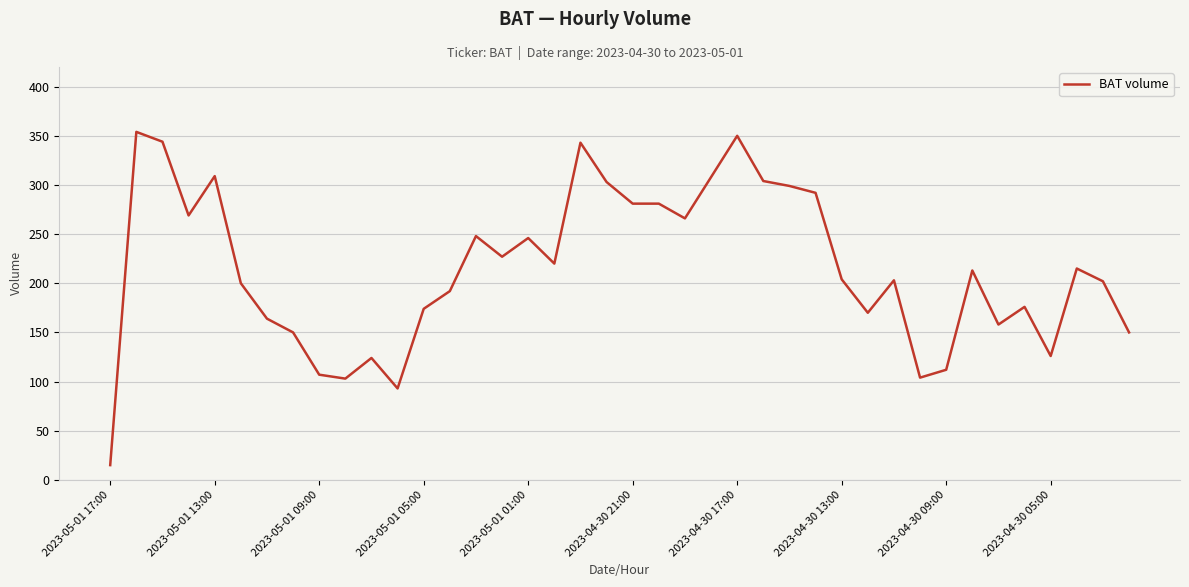

What is the minimum value shown in the chart?

15